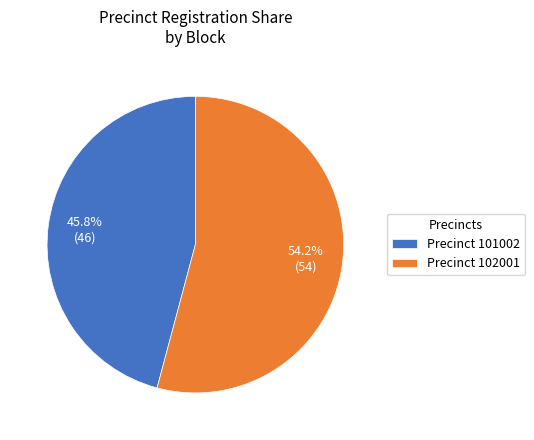

Which slice is the largest?

Precinct 102001